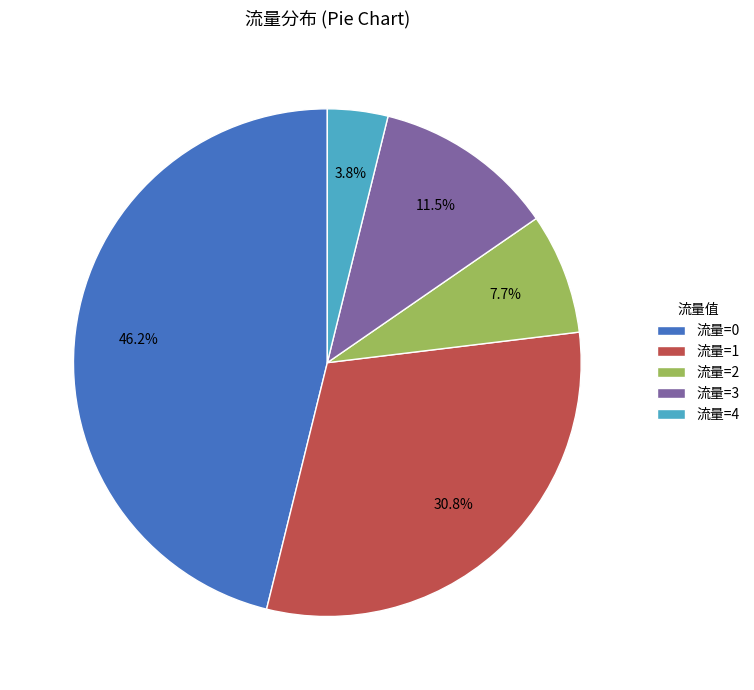

Which category has the biggest portion of the pie?

流量=0